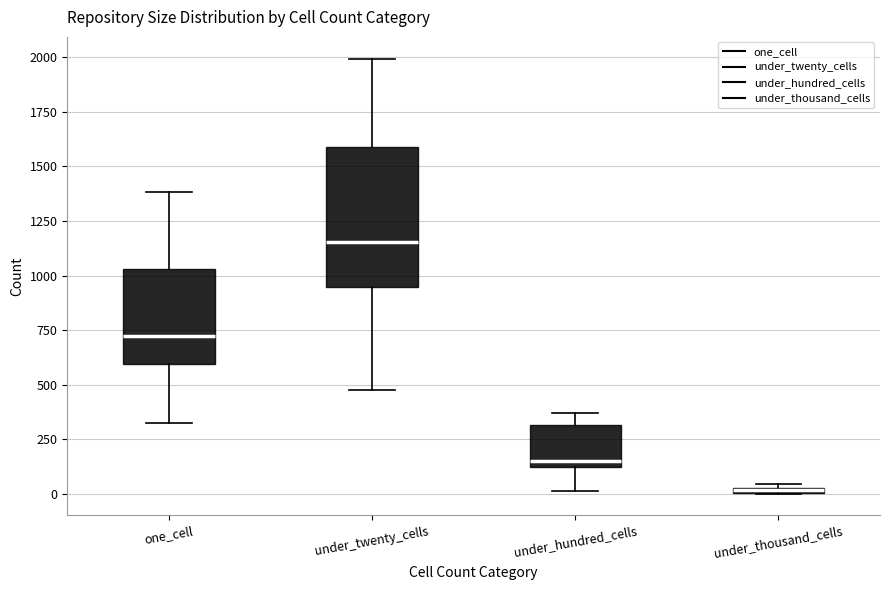

Which box is the tallest, from its lower edge to its upper edge?

under_twenty_cells